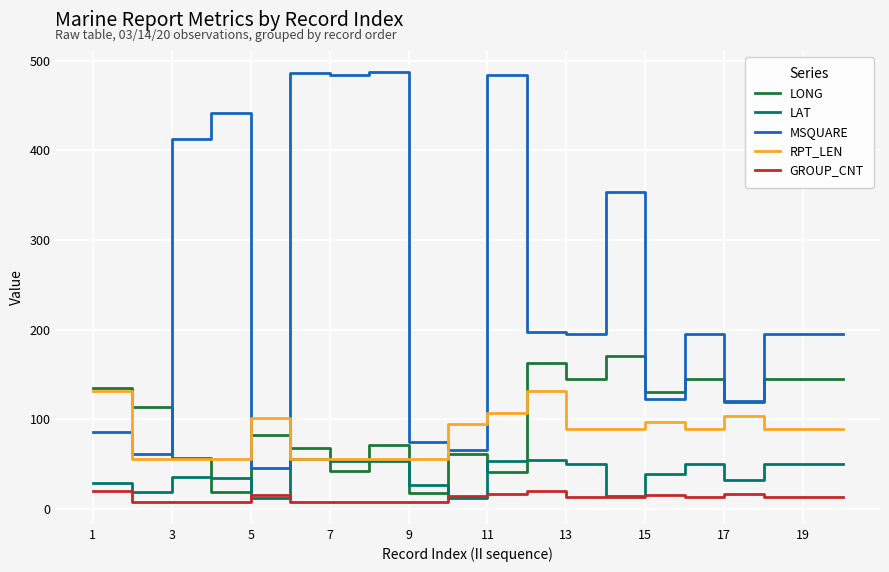

List the series in order of their peak value, highest first.

MSQUARE, LONG, RPT_LEN, LAT, GROUP_CNT